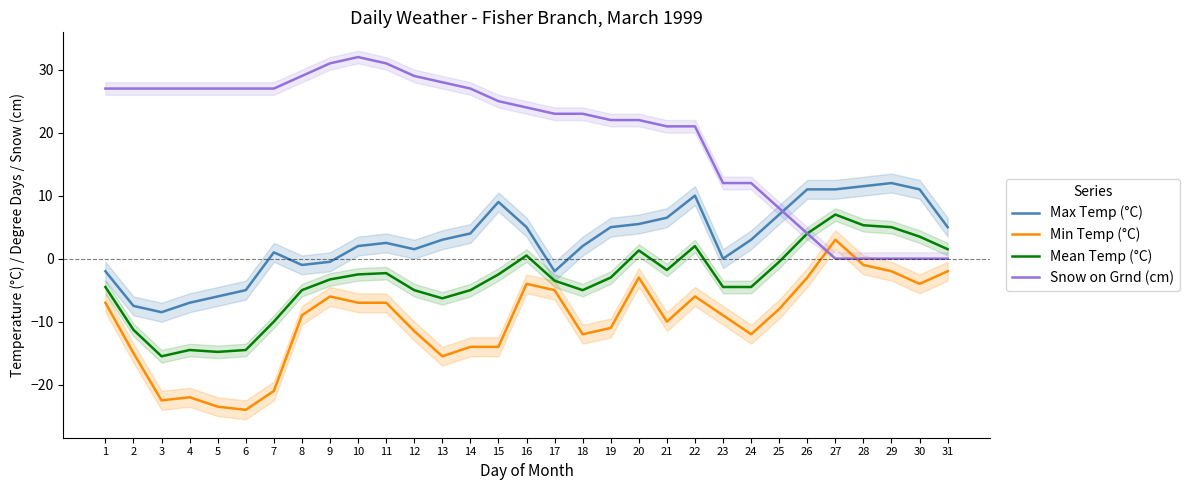

Rank the series by their average value, from lowest to highest.

Min Temp (°C), Mean Temp (°C), Max Temp (°C), Snow on Grnd (cm)